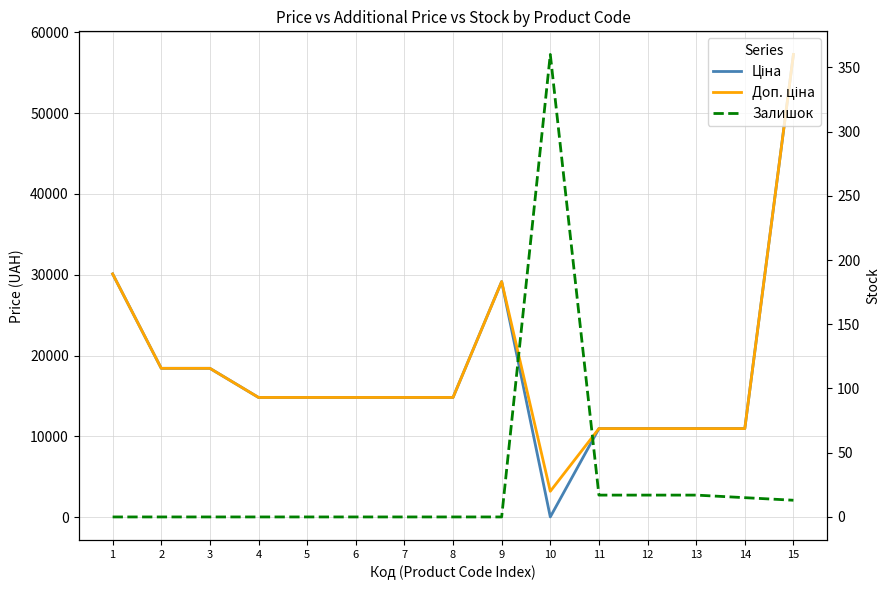

What is the total value across all series at 11?

21945.8